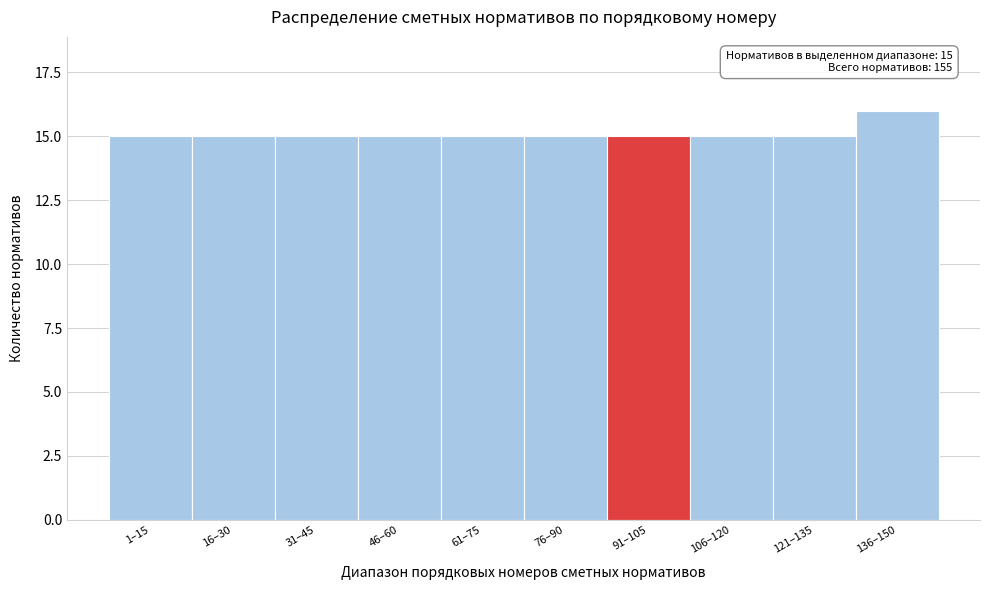

Reading left to right, transcribe all the data shown in this chart.

15	15	15	15	15	15	15	15	15	16